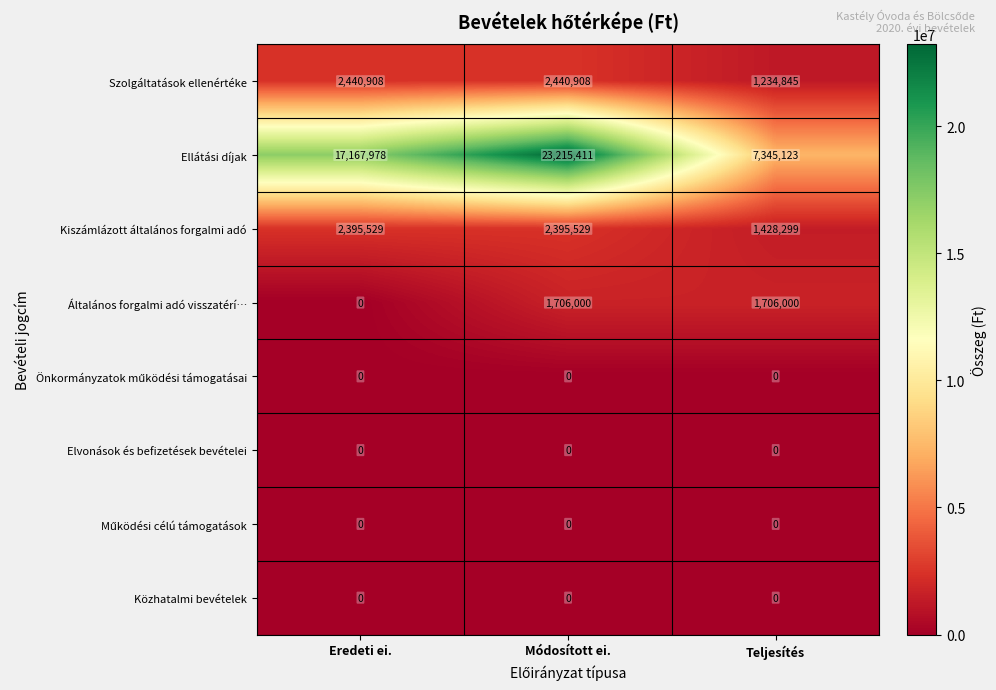

Is it true that Általános forgalmi adó visszatérí… equals 1706000 at Teljesítés?

True